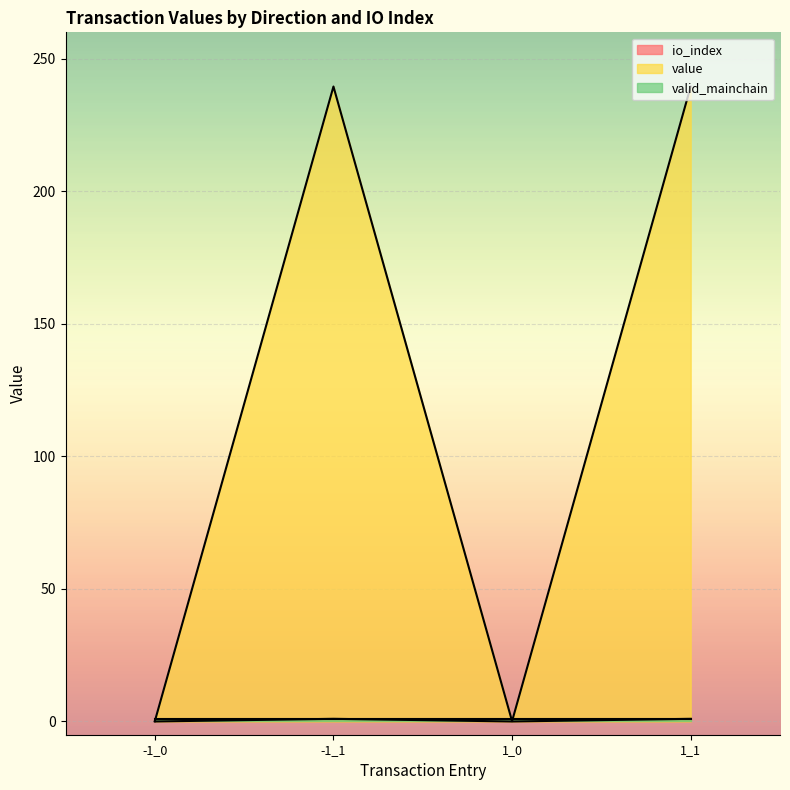

What is the difference between the second highest and minimum values in the value series?

239.4